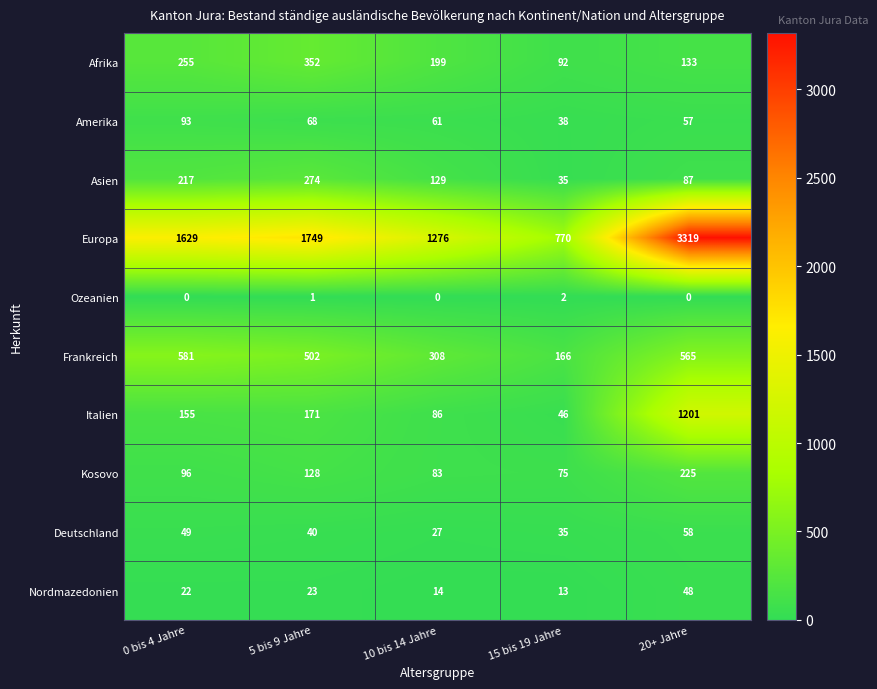

How many distinct data groups are displayed?

10